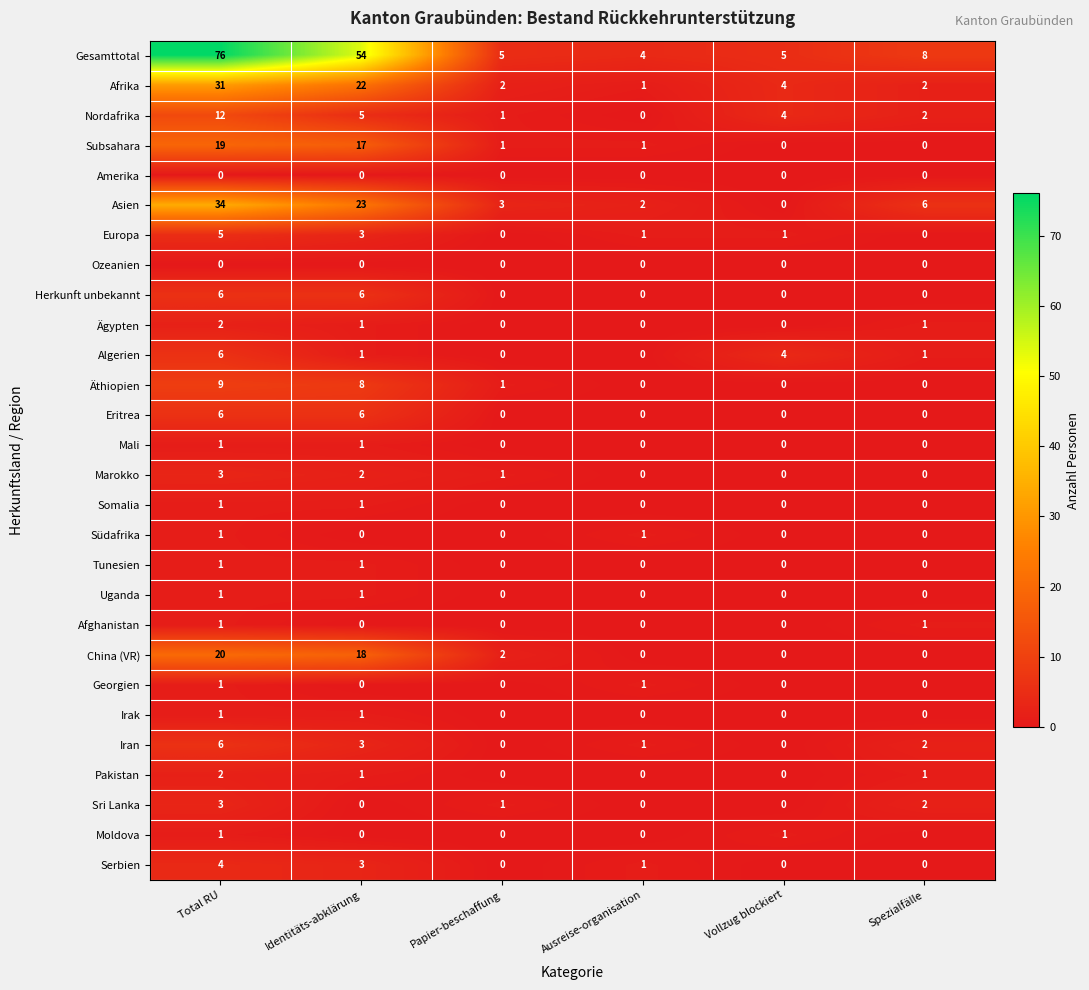

Between Identitäts-abklärung and Ausreise-organisation, which series saw the biggest shift?

Gesamttotal